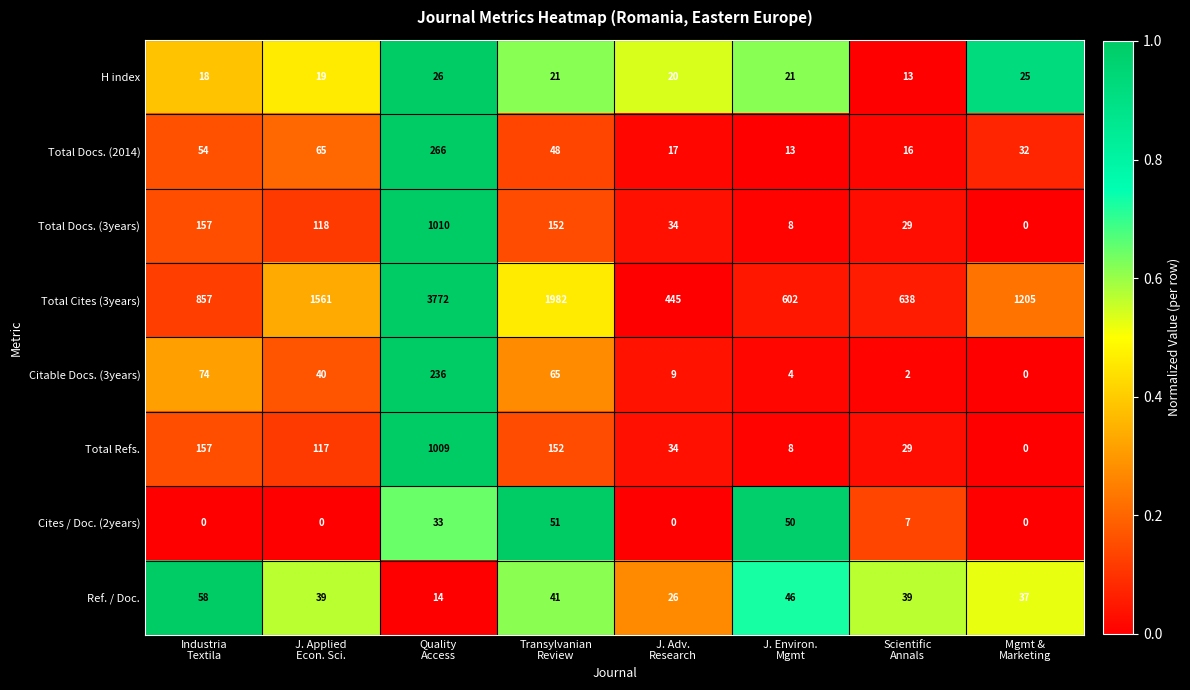

What is the maximum value shown in the chart?

3772